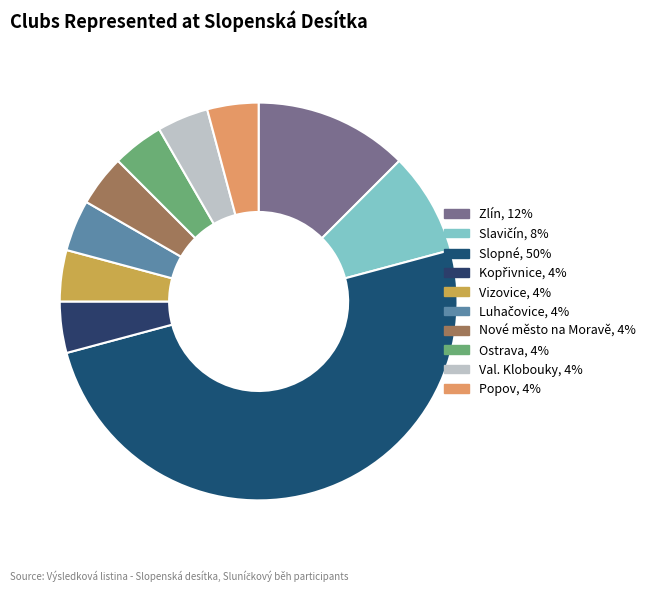

Is it true that Slavičín is 1% of the pie?

False